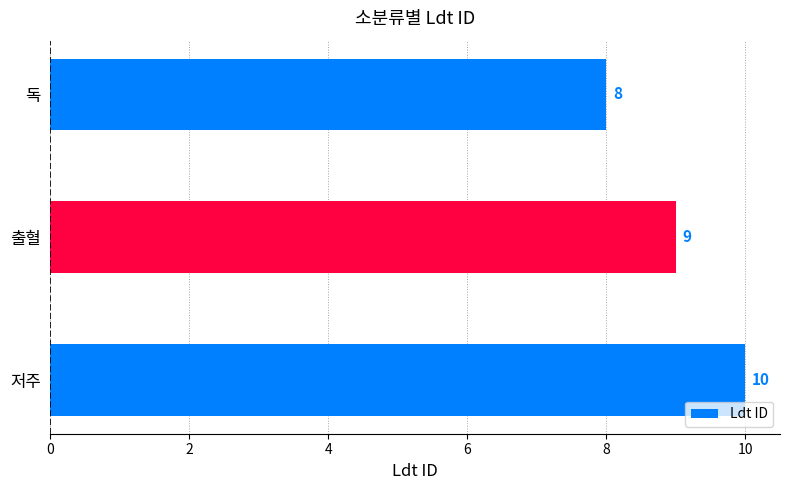

What is the difference between the second highest and minimum values?

1